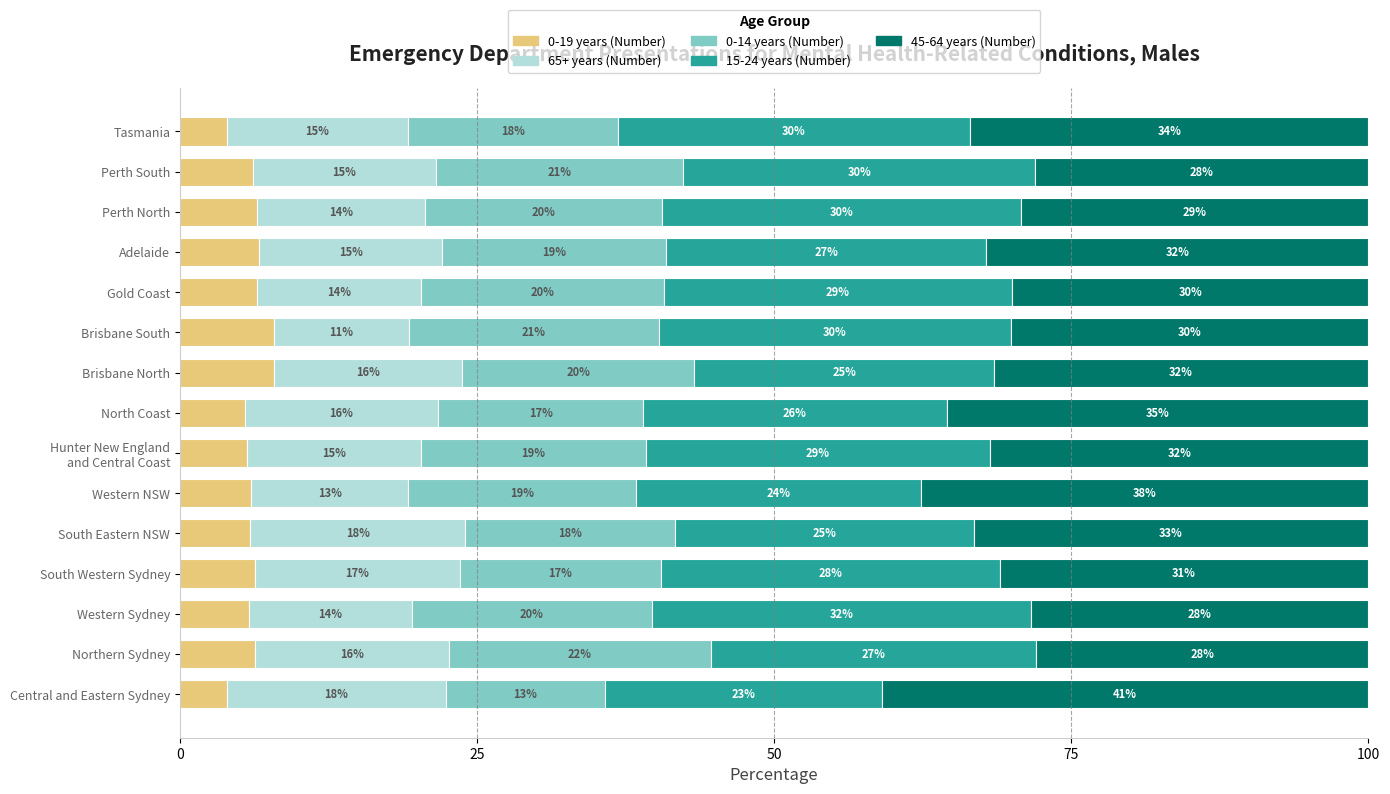

What is the total value across all series at Brisbane South?

100.0